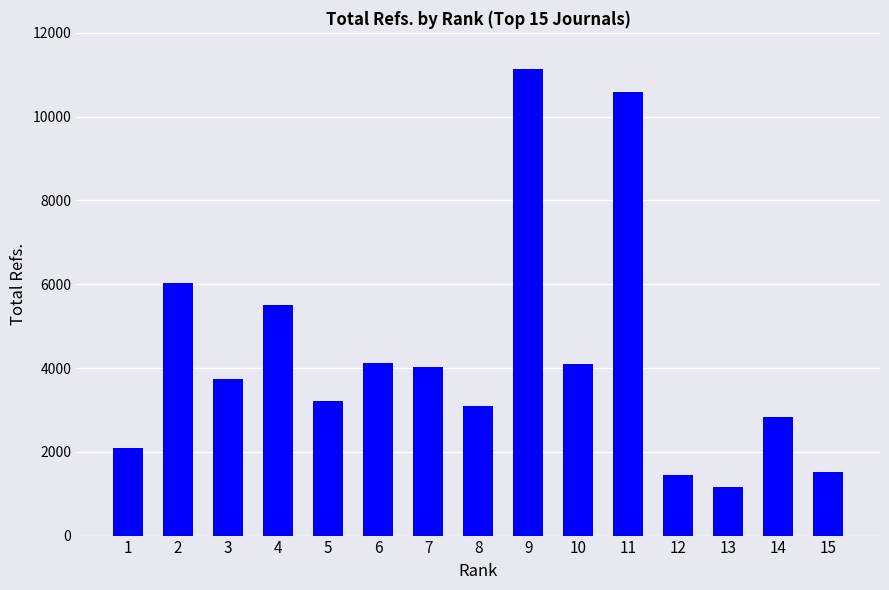

How many data points are less than 3726?

7